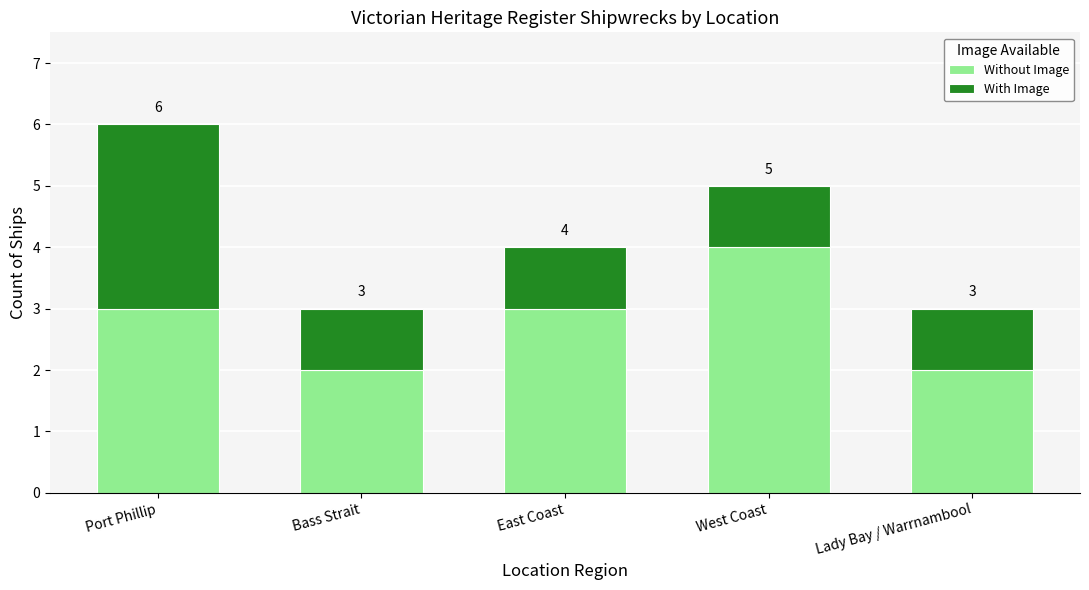

The value of Without Image at Lady Bay / Warrnambool is 1. True or false?

False